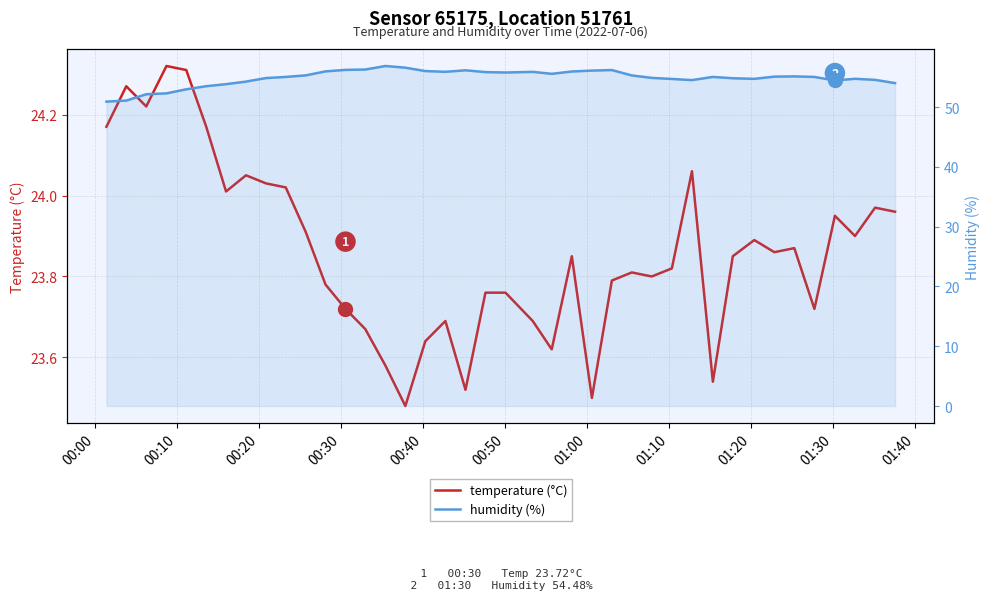

What is the maximum value for temperature (°C)?

24.3